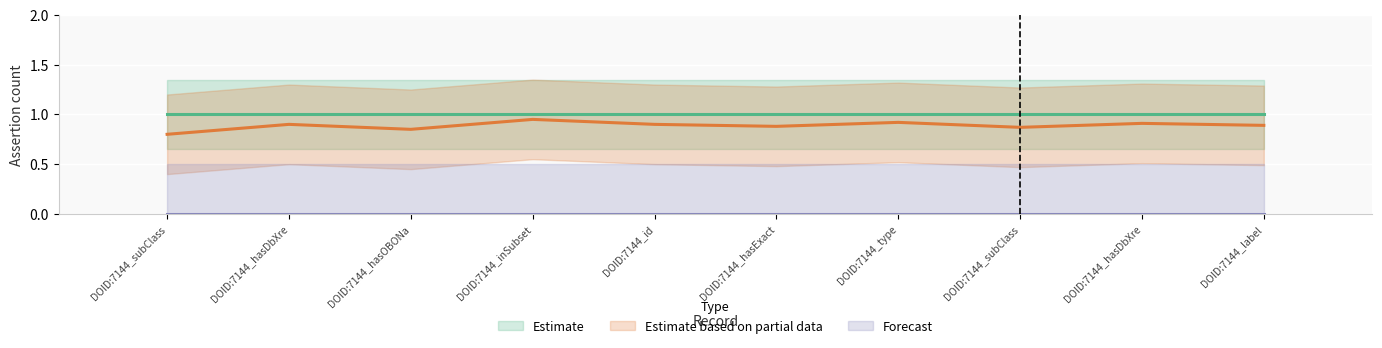

What are all the series names shown in the legend?

Estimate, Estimate based on partial data, Forecast